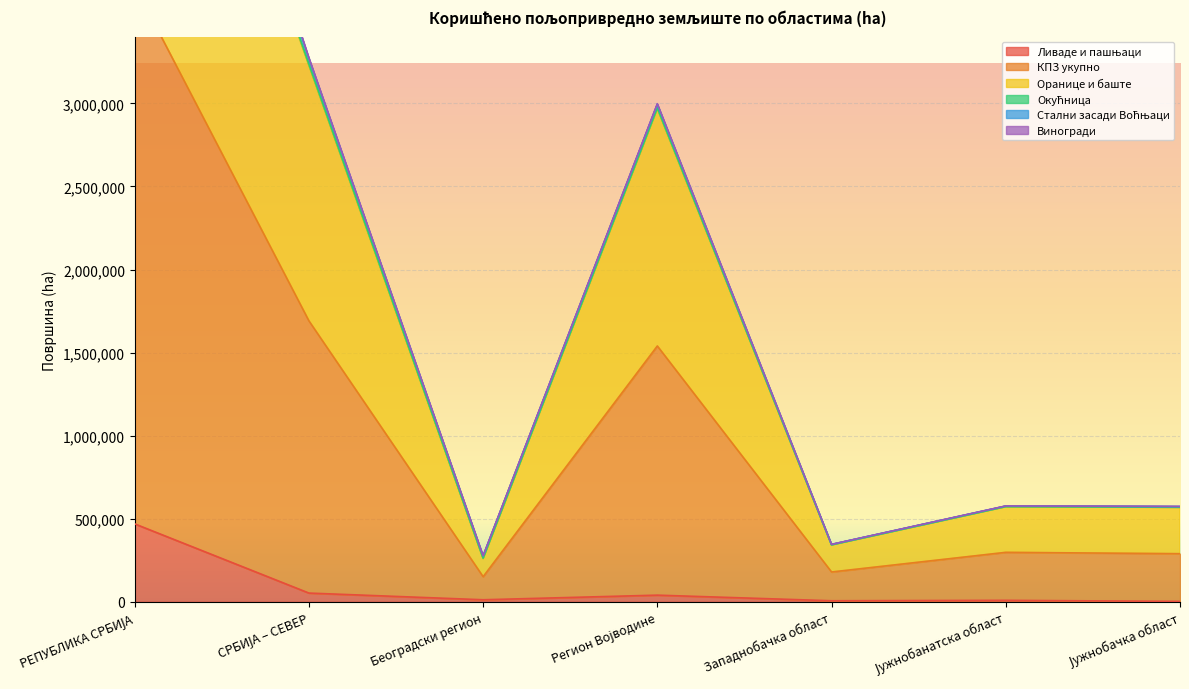

What is the minimum value for Ливаде и пашњаци?

2676.8